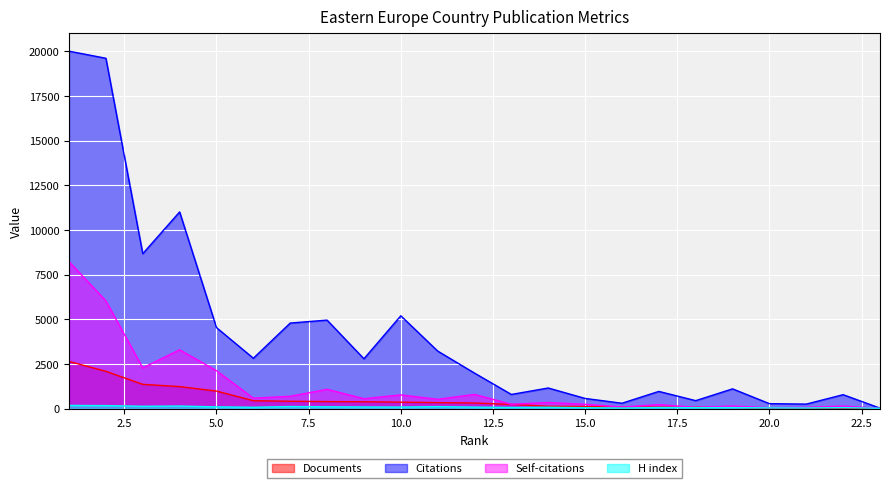

True or false: Documents has more than 2 points higher than both neighbors.

False